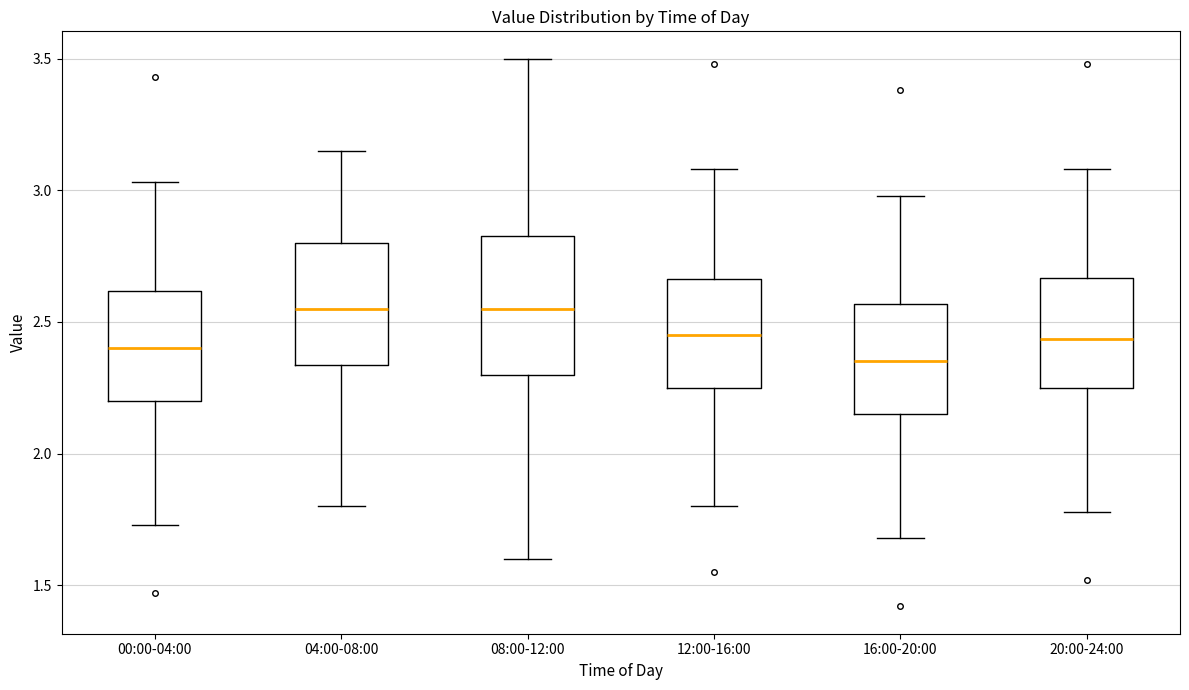

Which box is the tallest, from its lower edge to its upper edge?

08:00-12:00